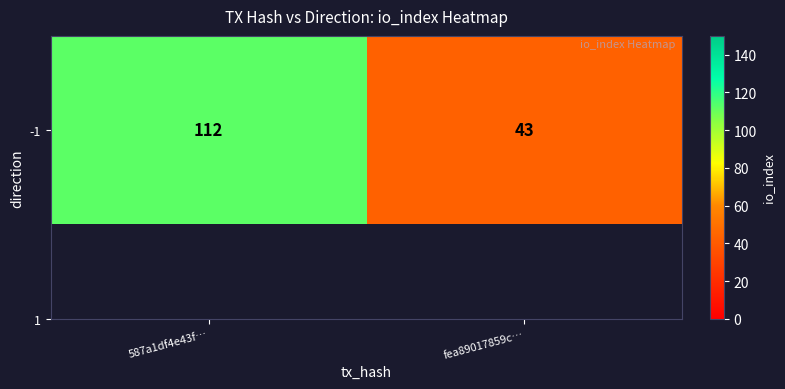

Where is the data nearest to the value 77?

fea89017859c…